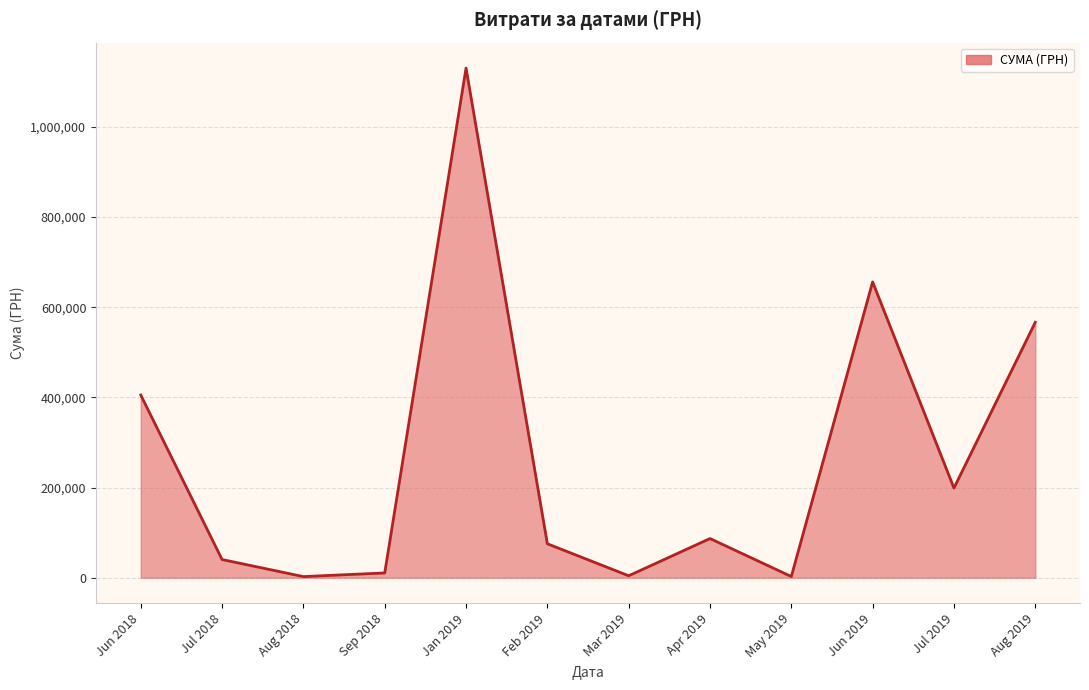

How many distinct data groups are displayed?

1